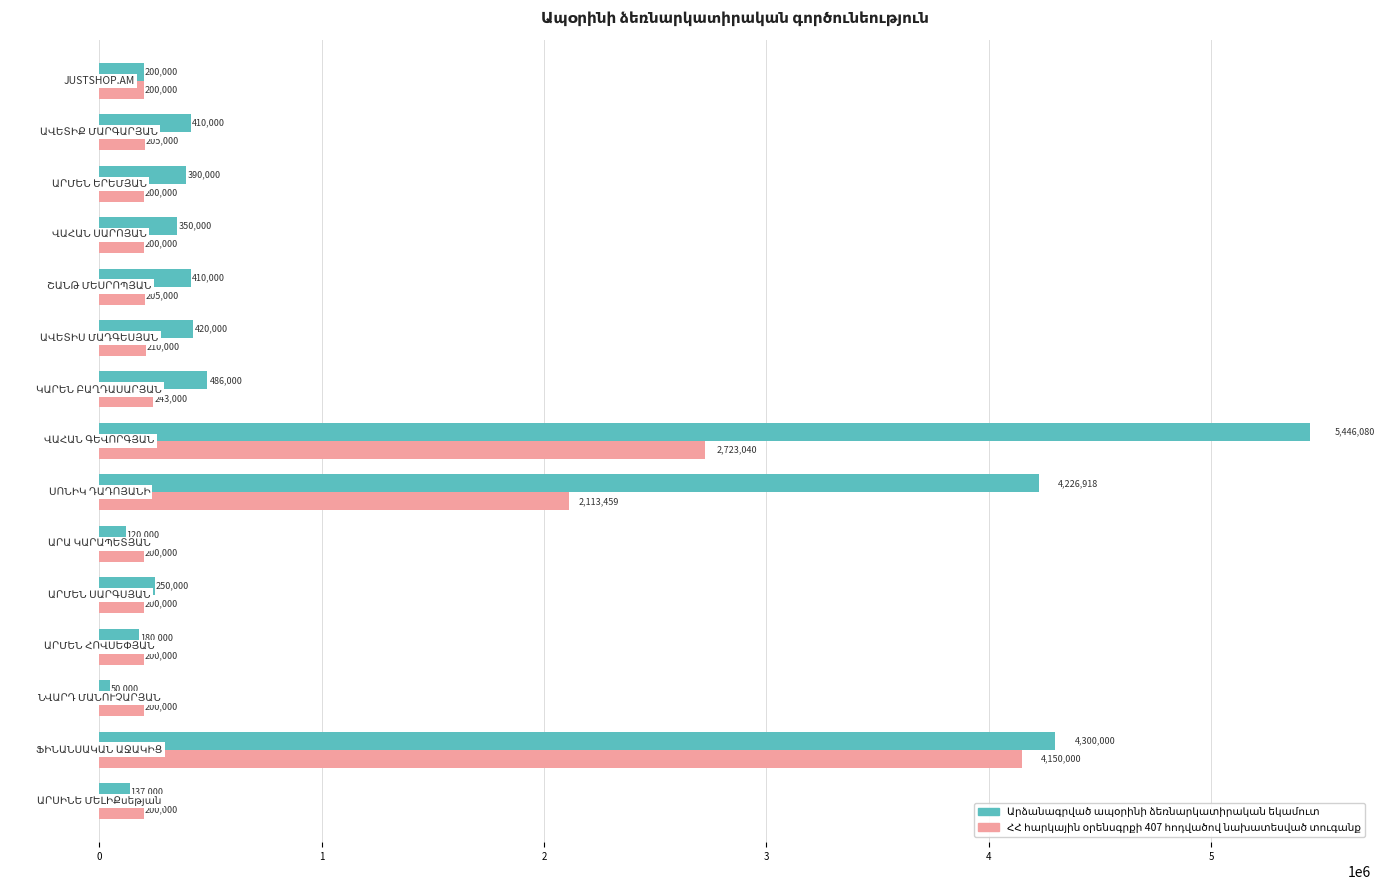

What is the smallest value displayed?

50000.0